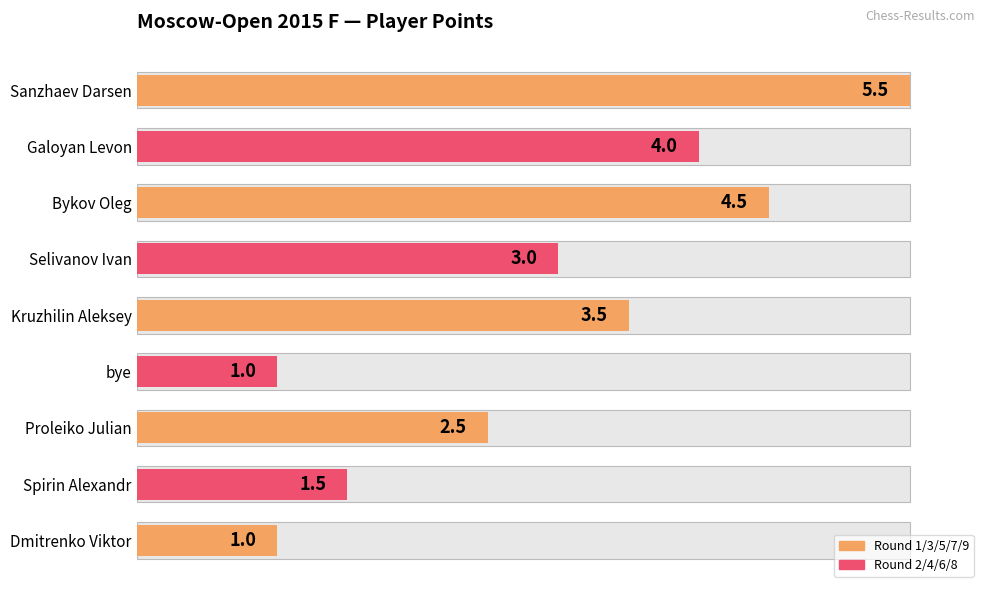

How many bars are there in total?

9